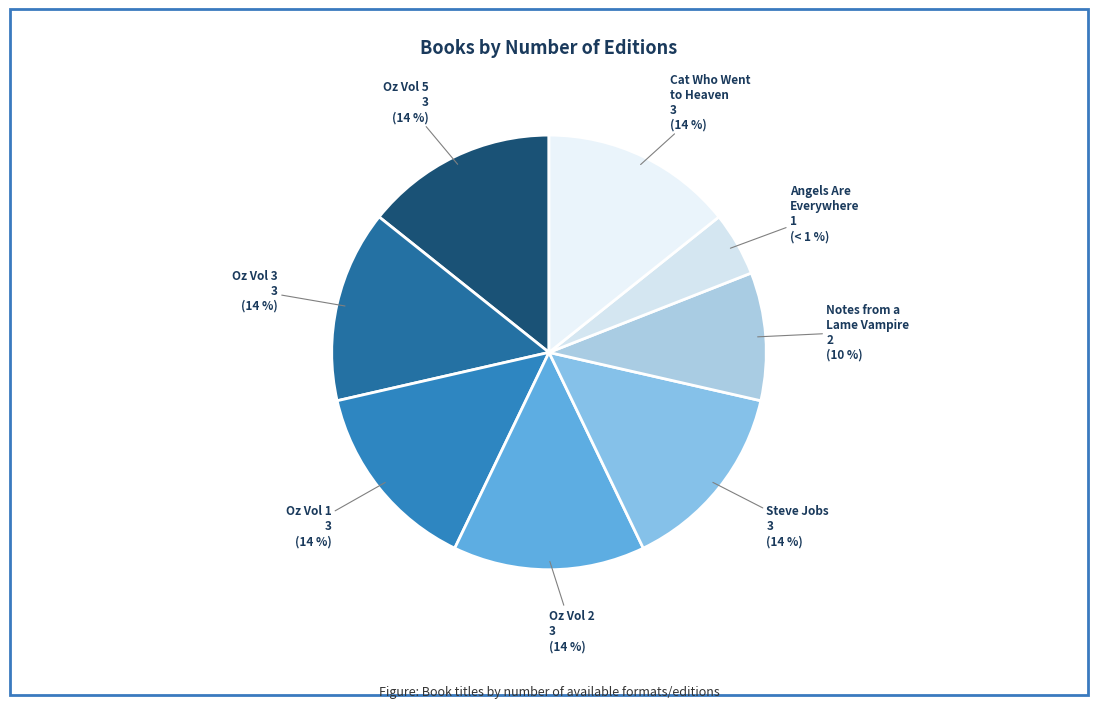

Is there a majority slice in this chart?

No